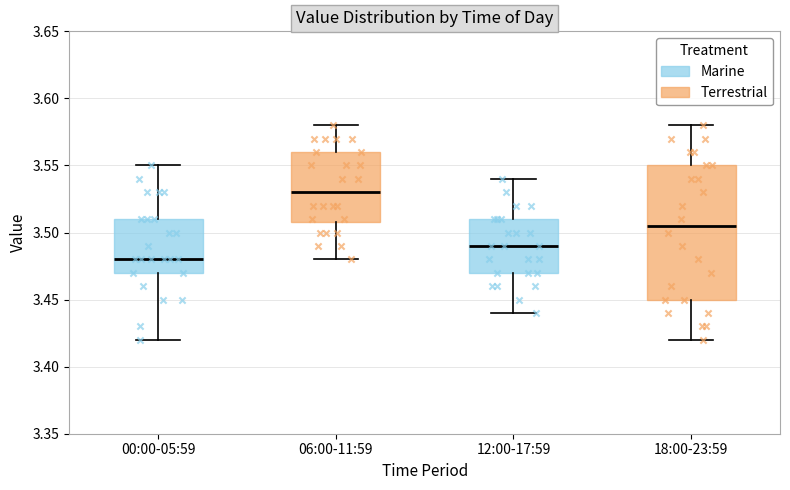

Reading left to right, transcribe this box plot: for each box, give where its median line is, the range the box spans, and where its two whiskers end, as read against the y-axis. The values are not printed on the chart, so give them approximately, as read against the axis.

00:00-05:59: median 3.480, box 3.470 to 3.510, whiskers 3.420 to 3.550
06:00-11:59: median 3.530, box 3.510 to 3.560, whiskers 3.480 to 3.580
12:00-17:59: median 3.490, box 3.470 to 3.510, whiskers 3.440 to 3.540
18:00-23:59: median 3.505, box 3.450 to 3.550, whiskers 3.420 to 3.580